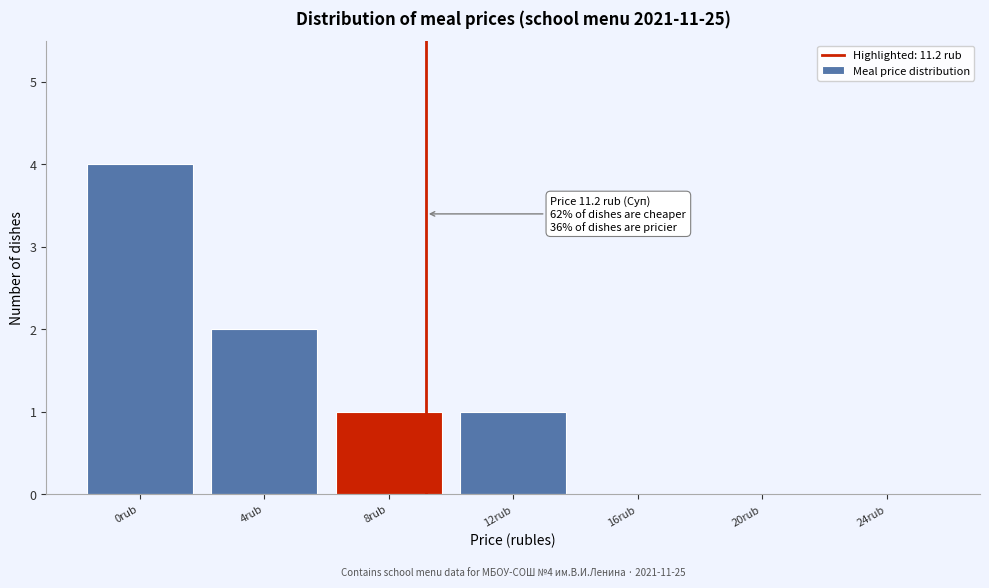

Reading left to right, what are all the values shown in this chart?

0rub=4	4rub=2	8rub=1	12rub=1	16rub=0	20rub=0	24rub=0